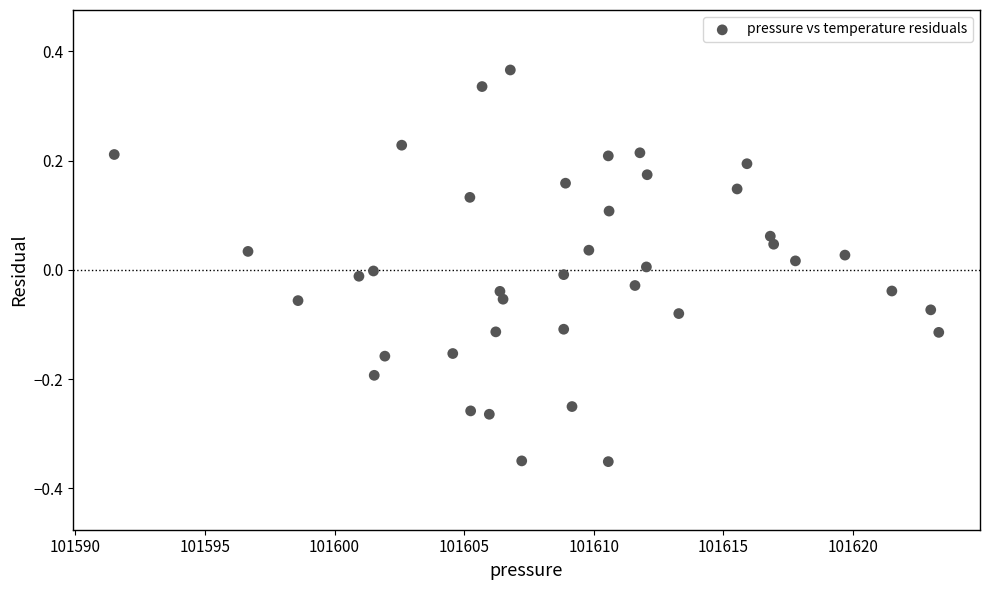

What is the range of X values (max minus min)?

31.8